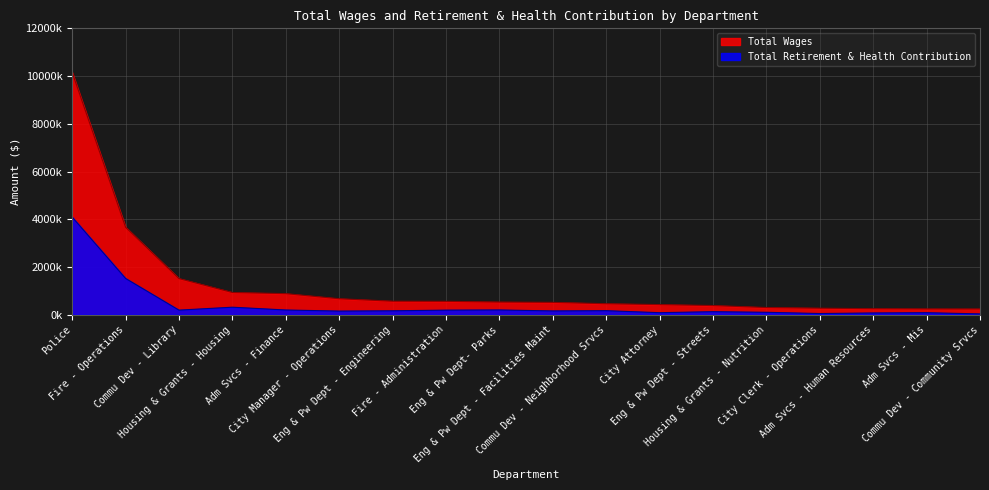

Where is the first local maximum for Total Retirement & Health Contribution?

Housing & Grants - Housing